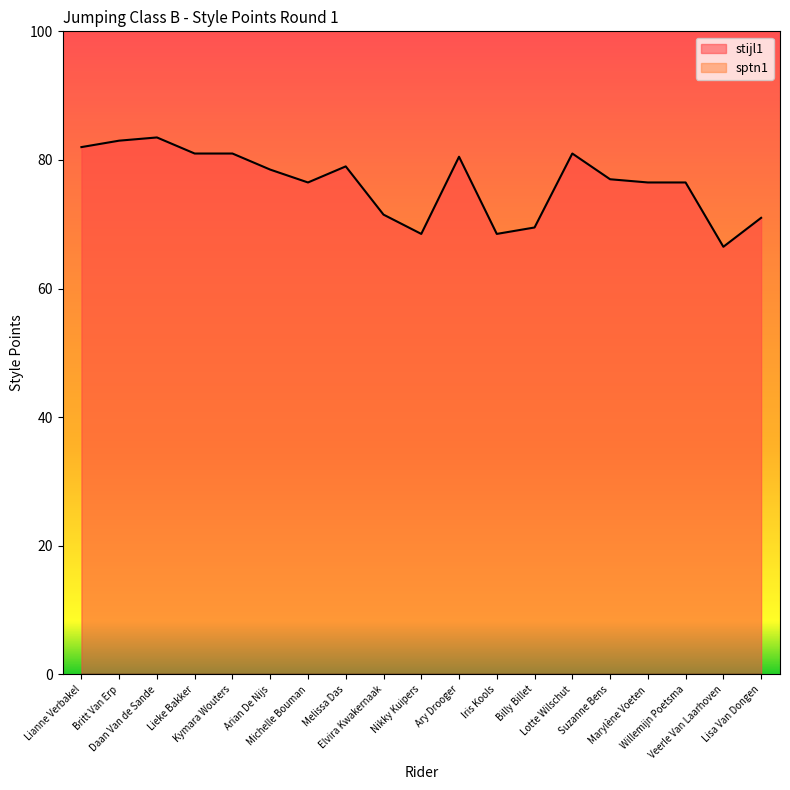

What is the value of the 12th point from the left?

68.5